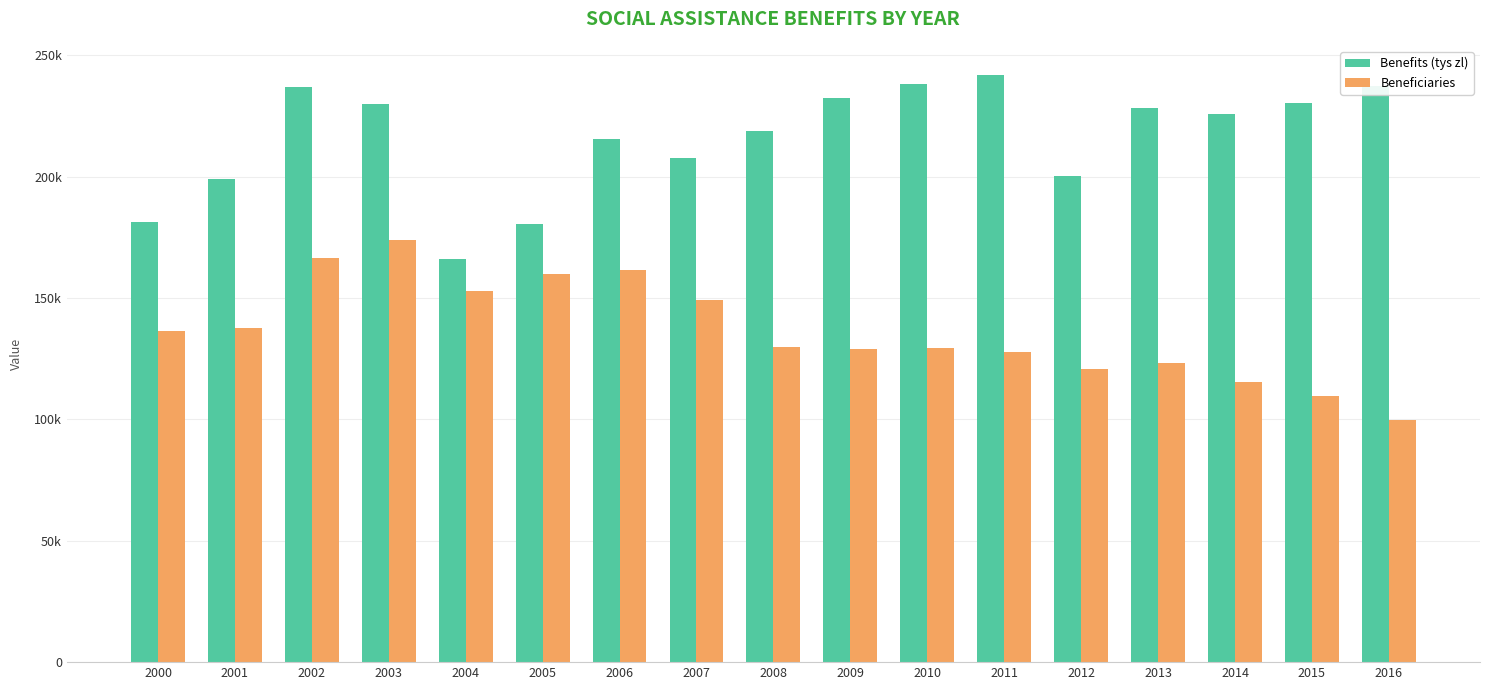

Are the bars grouped side by side (vs. stacked)?

Yes